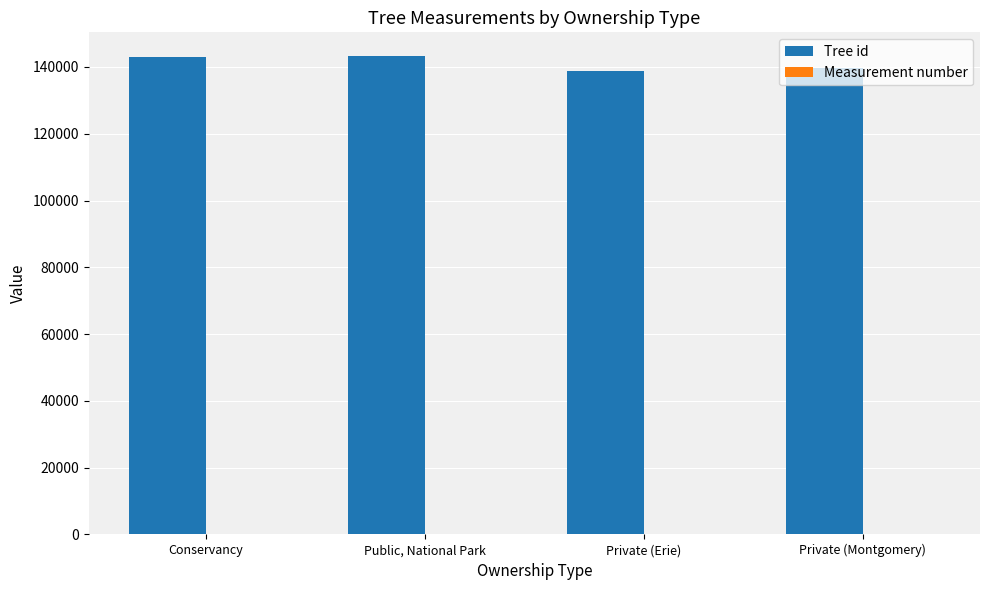

What is the sum of all Tree id values?

564776